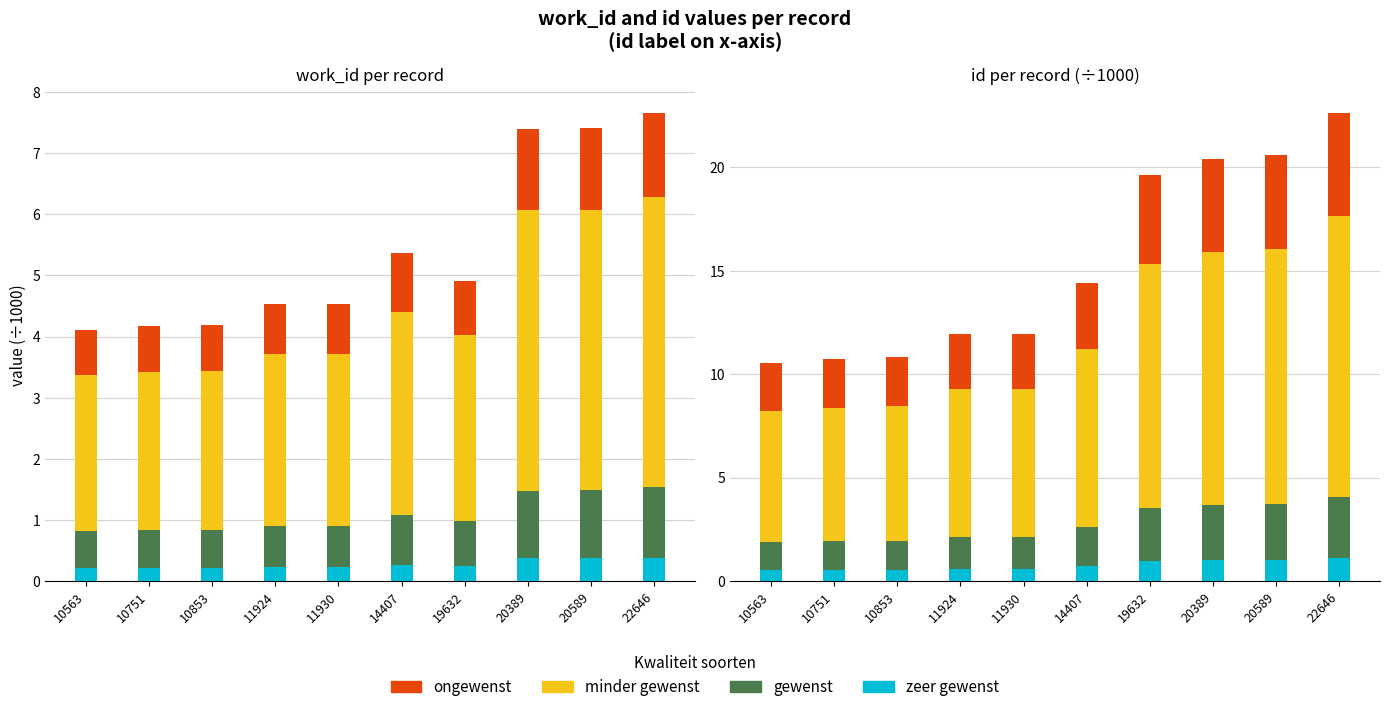

What is the difference between the maximum and minimum values in the minder gewenst series?

7.2